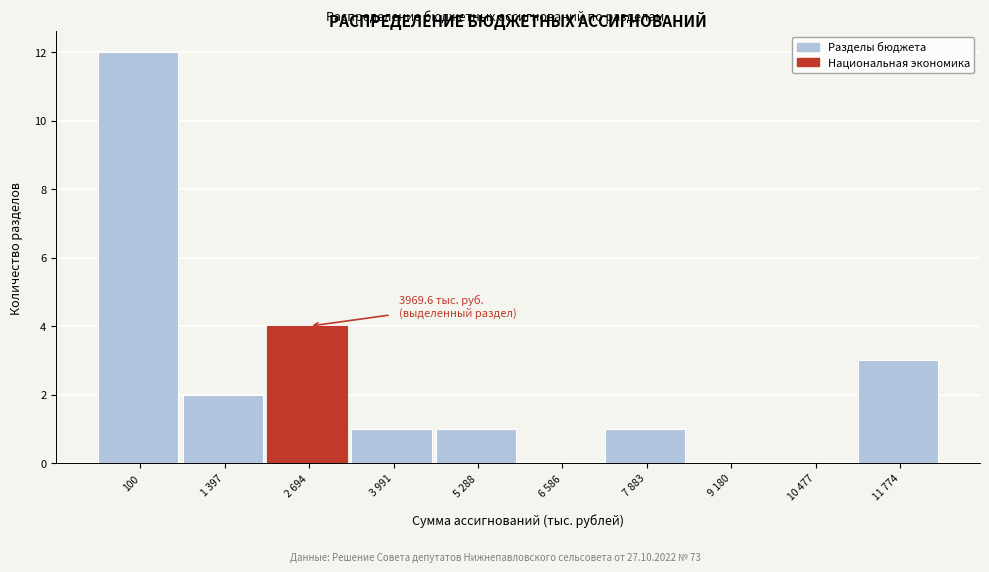

Reading right to left, extract all data points from this chart.

11 774=3	10 477=0	9 180=0	7 883=1	6 586=0	5 288=1	3 991=1	2 694=4	1 397=2	100=12